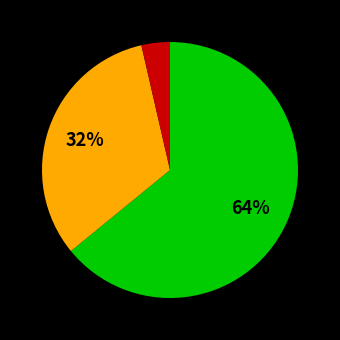

Does any single category account for the majority?

Yes